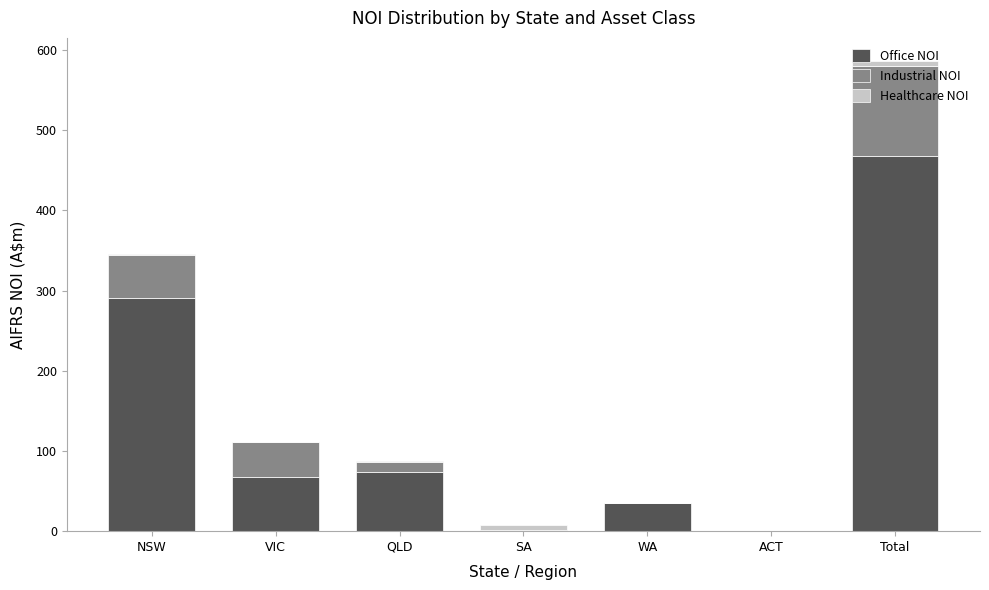

What is the sum of all Office NOI values?

934.6